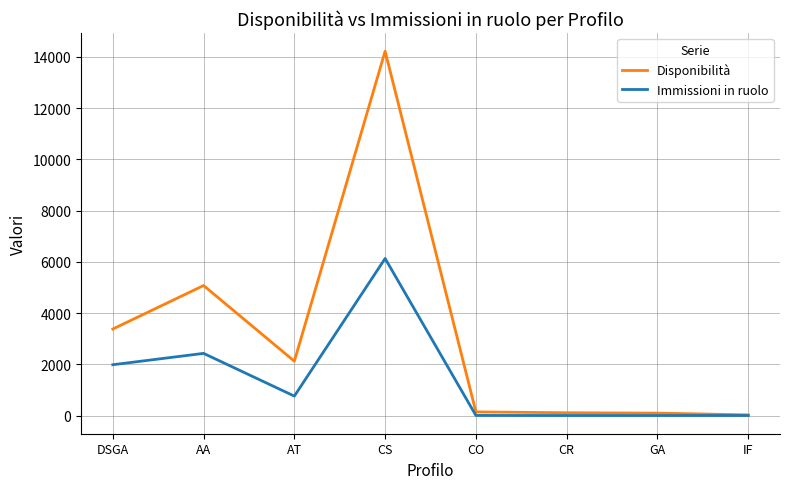

What is the maximum value shown in the chart?

14217